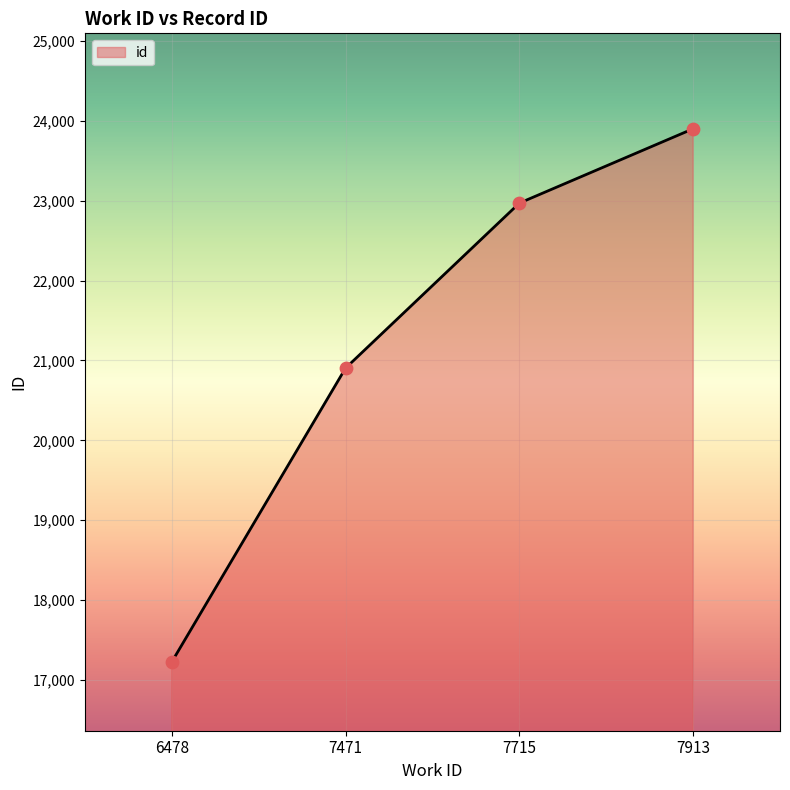

What is the ratio of the value at 7715 to the value at 6478?

1.3